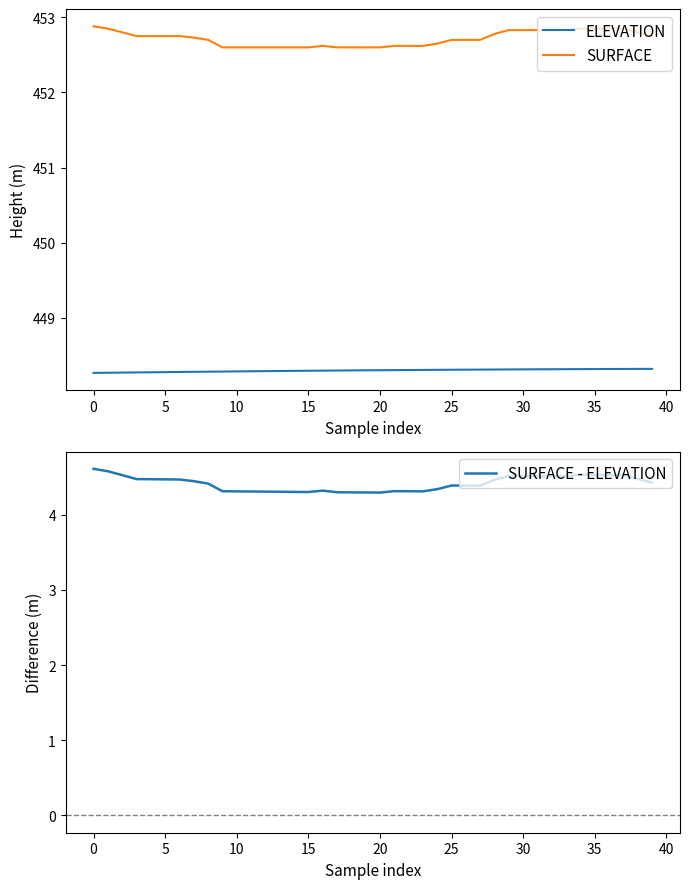

What is the highest value of the ELEVATION series?

448.3